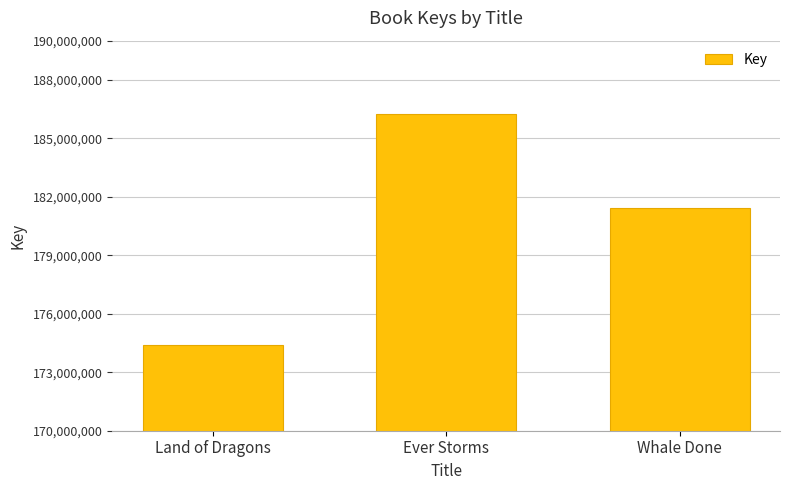

What is the change in value from Land of Dragons to Ever Storms?

+11868395